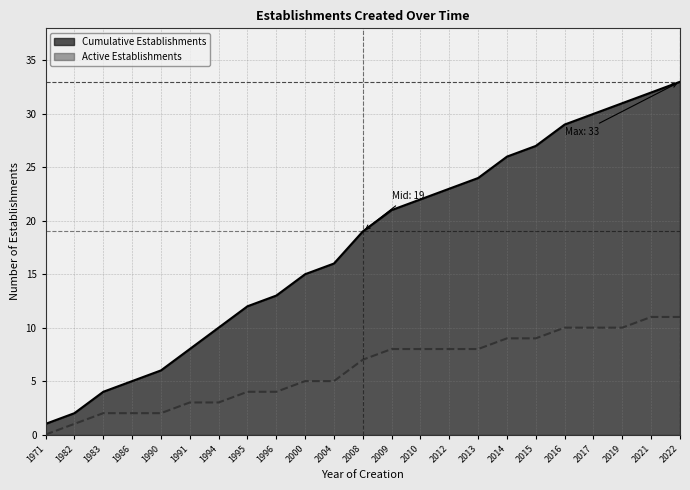

How many positive values does the Active Establishments series have?

22